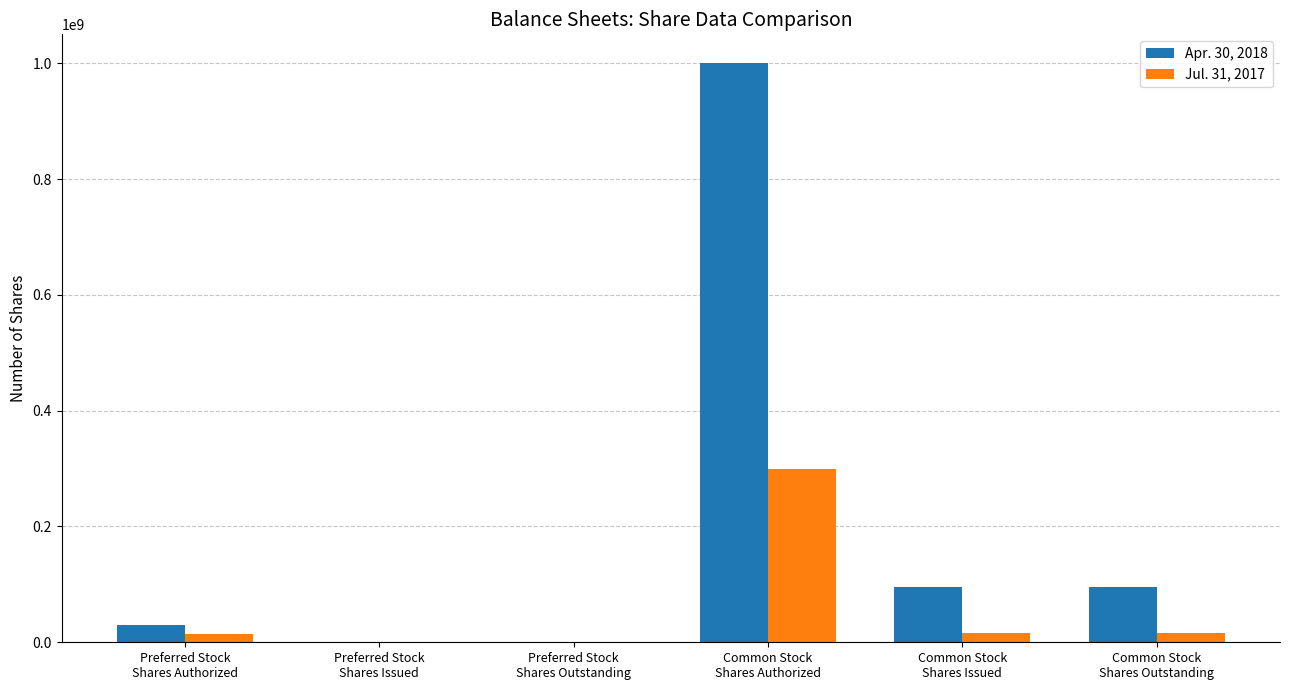

What is the sum of all Jul. 31, 2017 values?

348060000